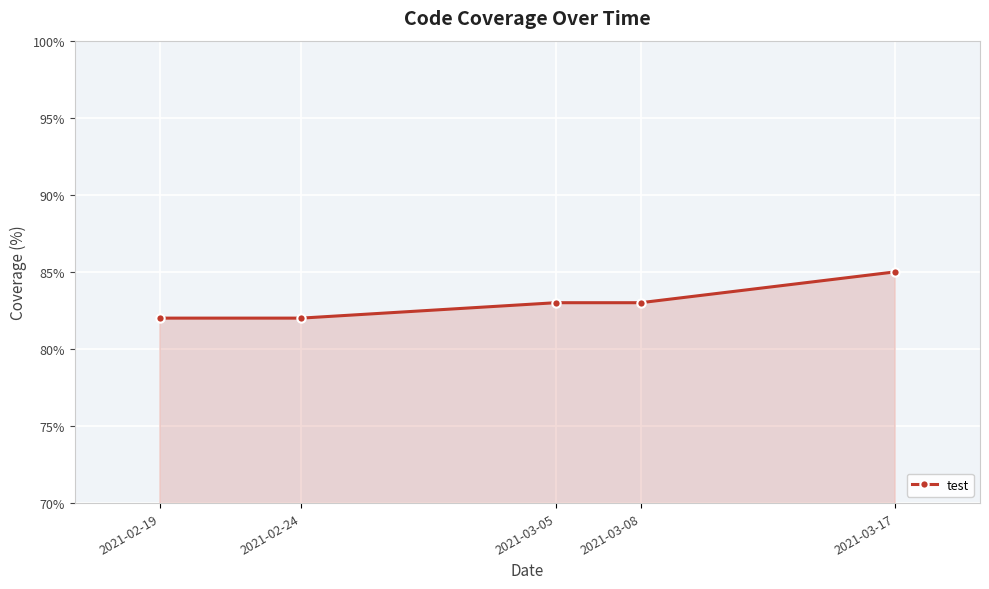

What is the sum of the values at 2021-03-17 and 2021-02-24?

167